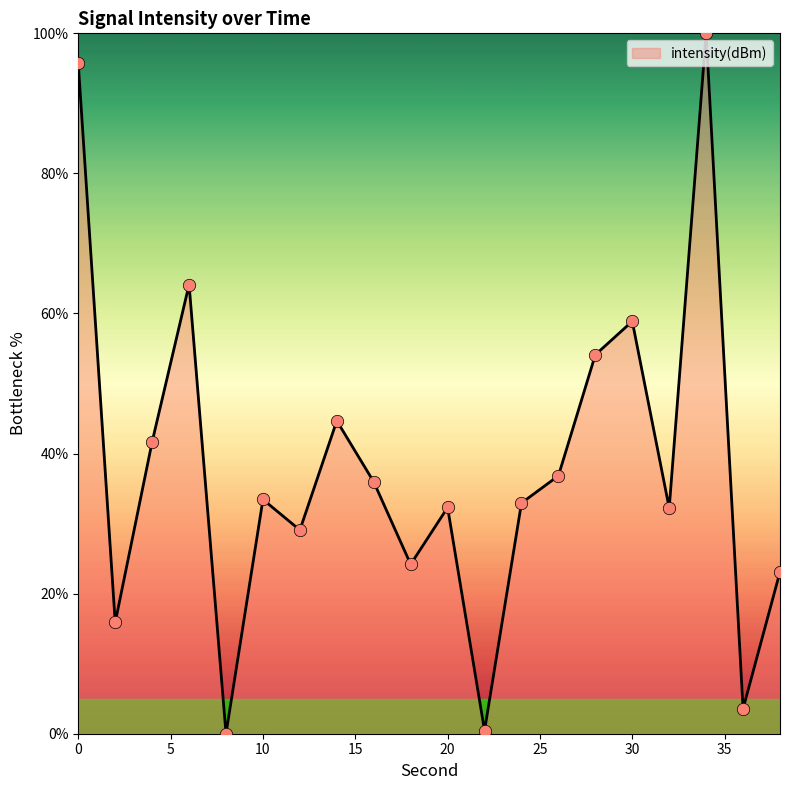

What is the greatest value displayed?

100.0